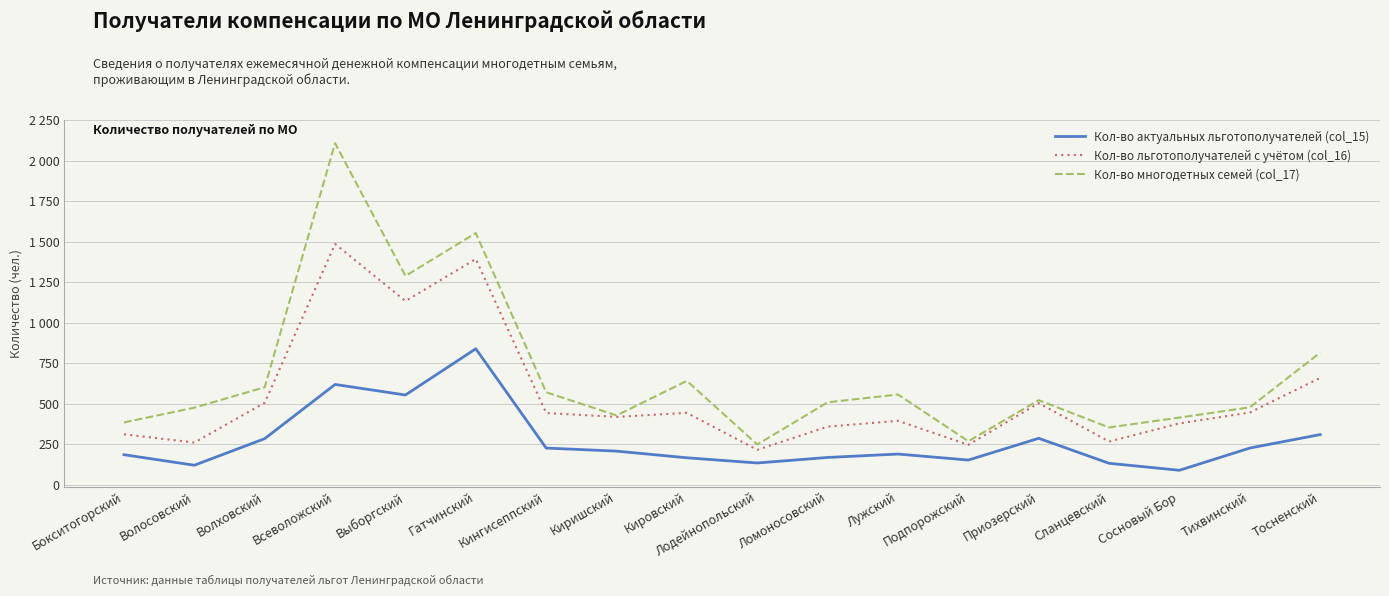

The Кол-во многодетных семей (col_17) series shows 325 at Кингисеппский. True or false?

False